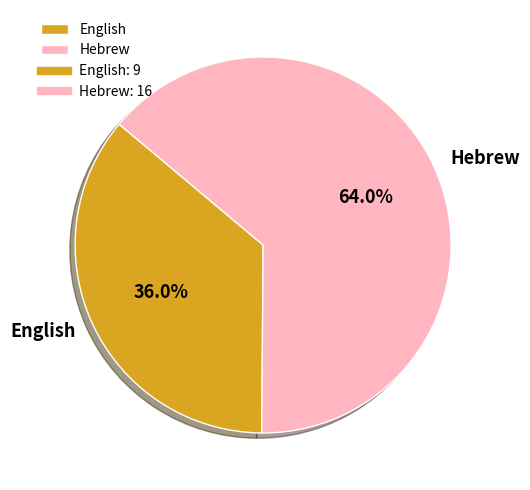

Is it true that Hebrew is 71% of the pie?

False